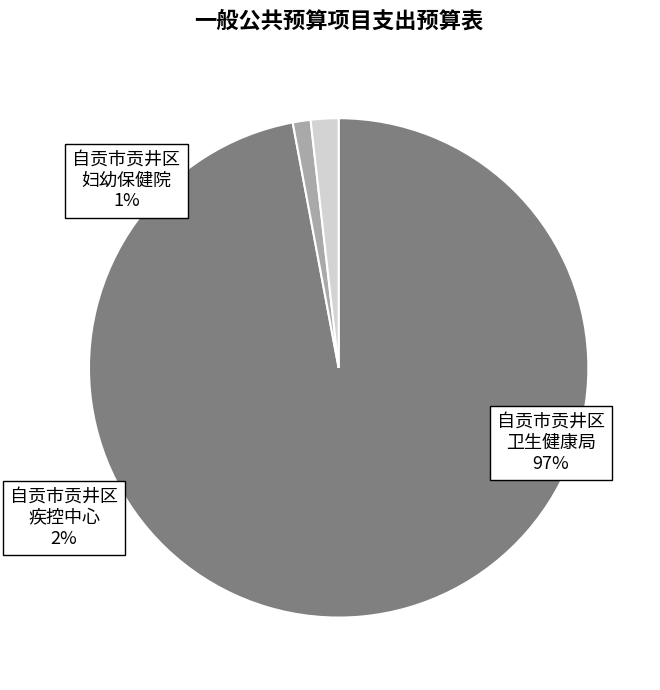

Is it true that 自贡市贡井区妇幼保健院 is 1% of the pie?

True